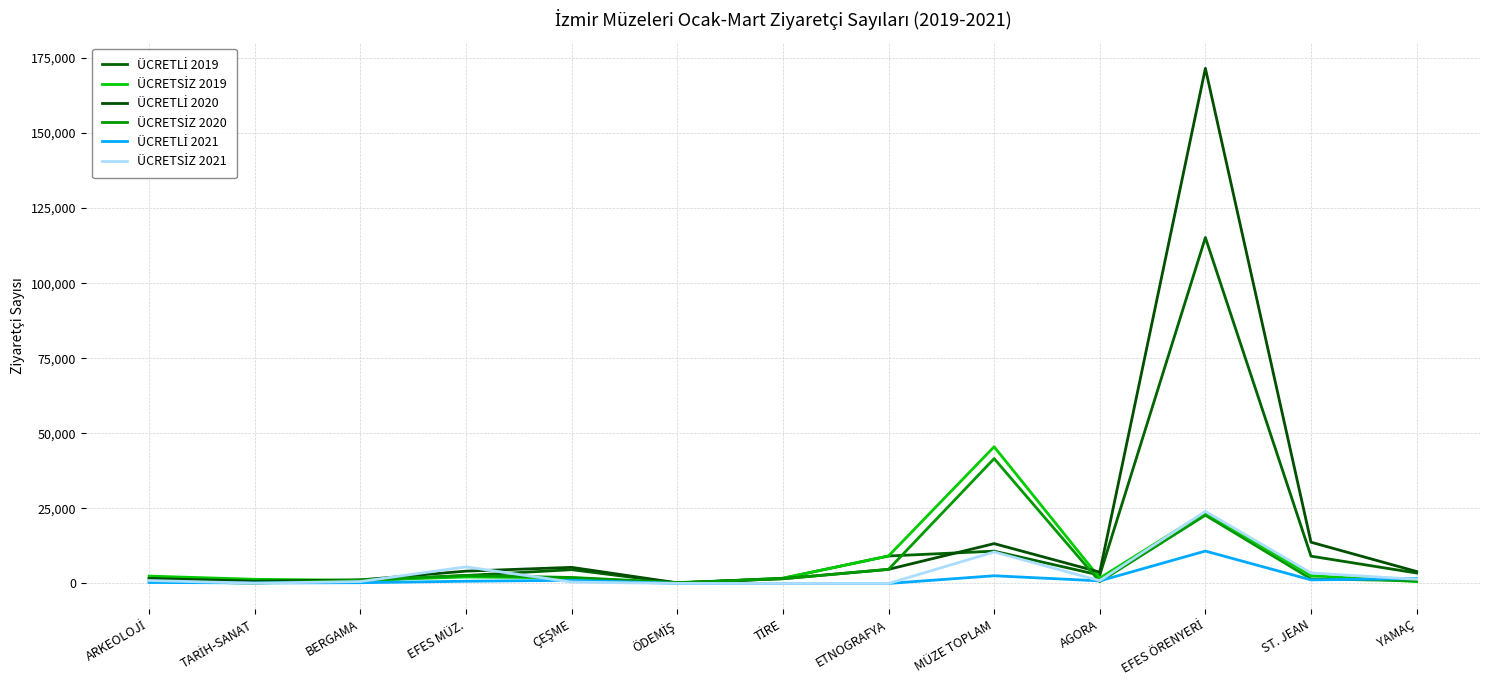

Is this an area chart (filled region under the line)?

No